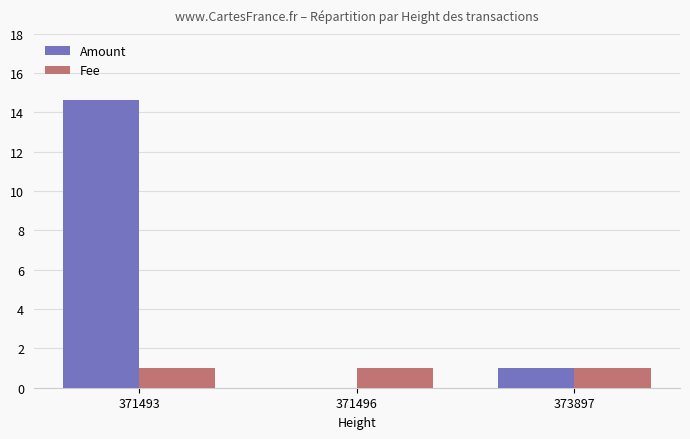

Is it true that Amount equals -6.3 at 371496?

False